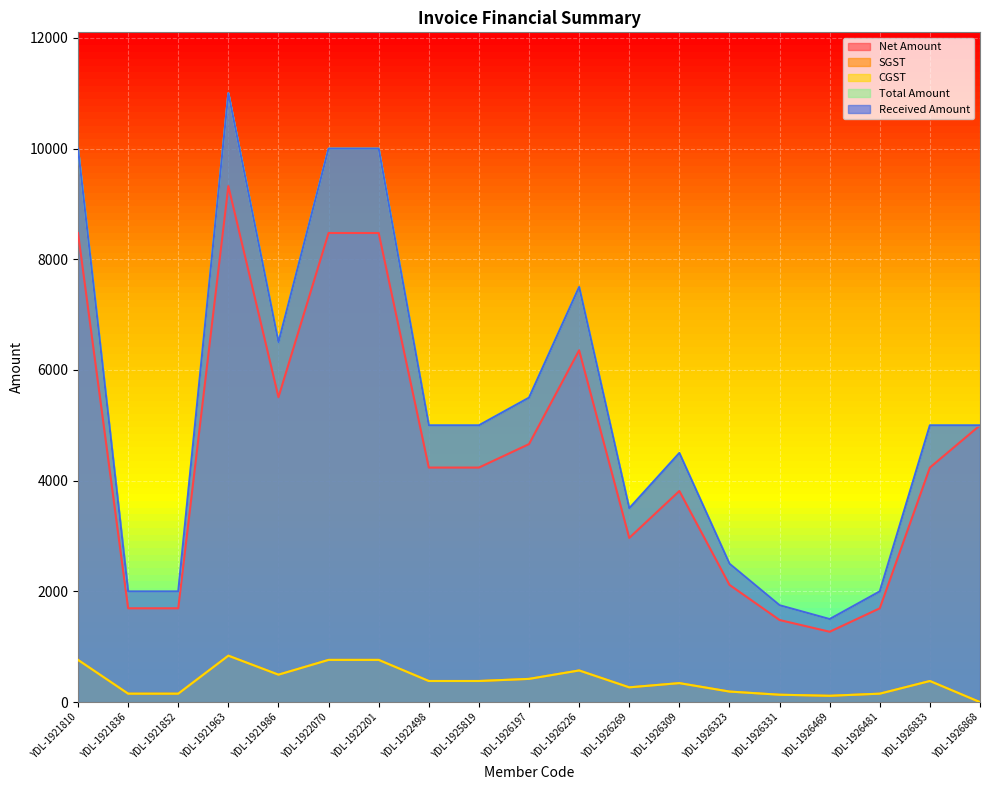

Between YDL-1921986 and YDL-1921836, which is larger?

YDL-1921986